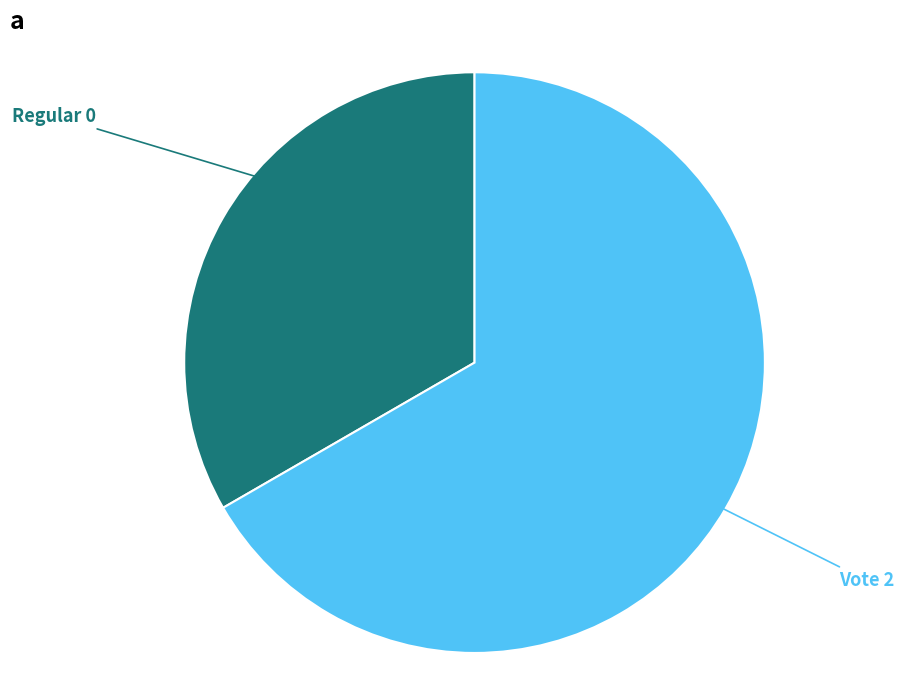

Rank the categories by value from highest to lowest.

Vote 2, Regular 0